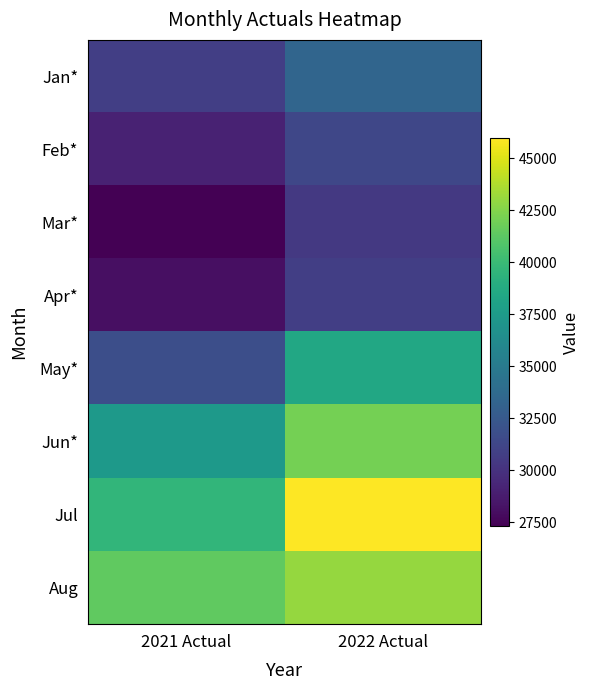

Which series has the largest total across all categories?

Jul